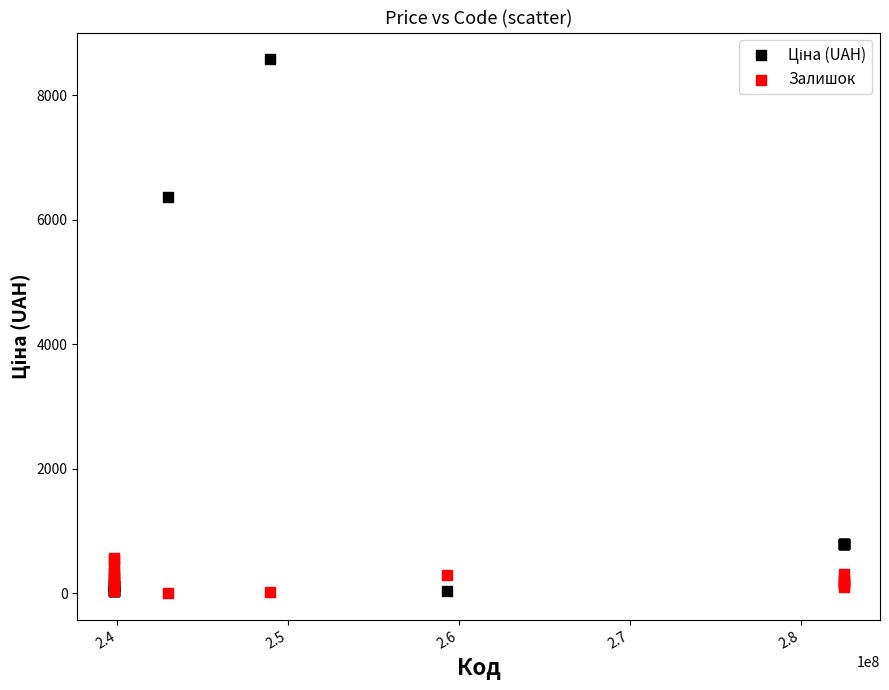

Across all series, what Y value is closest to 4290?

6364.4